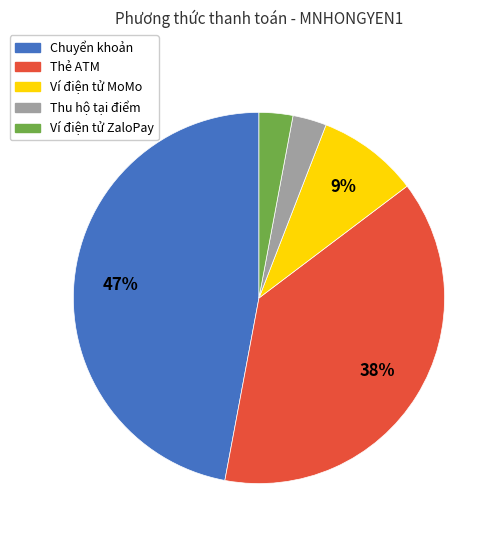

Which slice is the largest?

Chuyển khoản